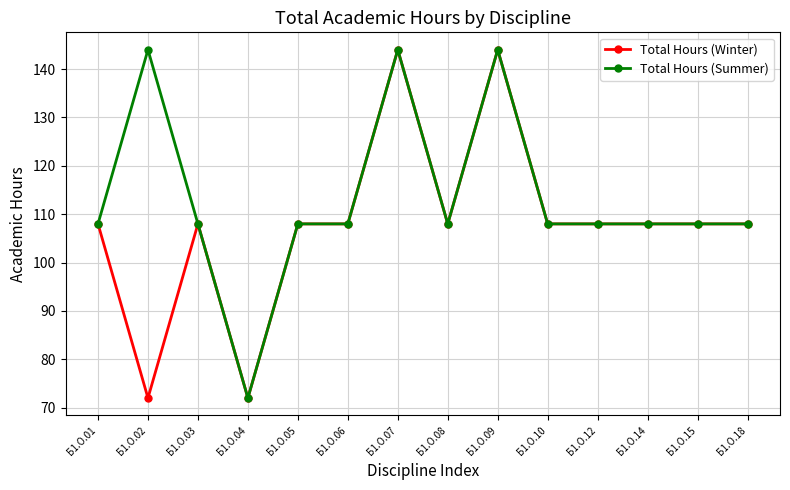

Rank the series by their average value, from lowest to highest.

Total Hours (Winter), Total Hours (Summer)